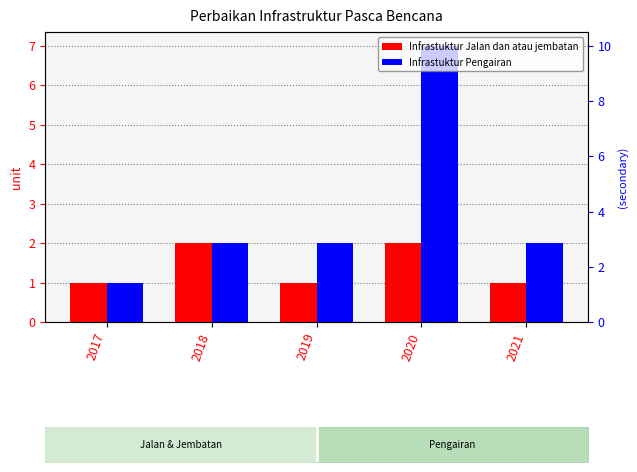

The value of Infrastuktur Jalan dan atau jembatan at 2019 is 0. True or false?

False